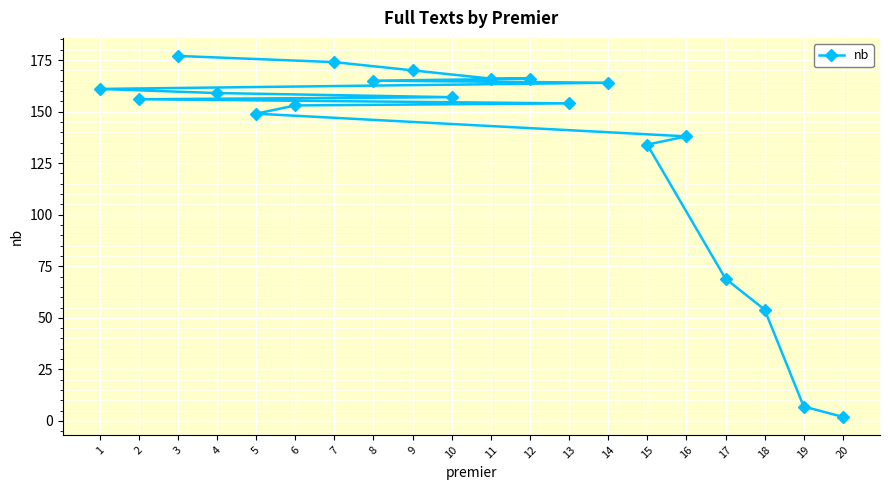

What is the difference between the maximum and second lowest values?

170